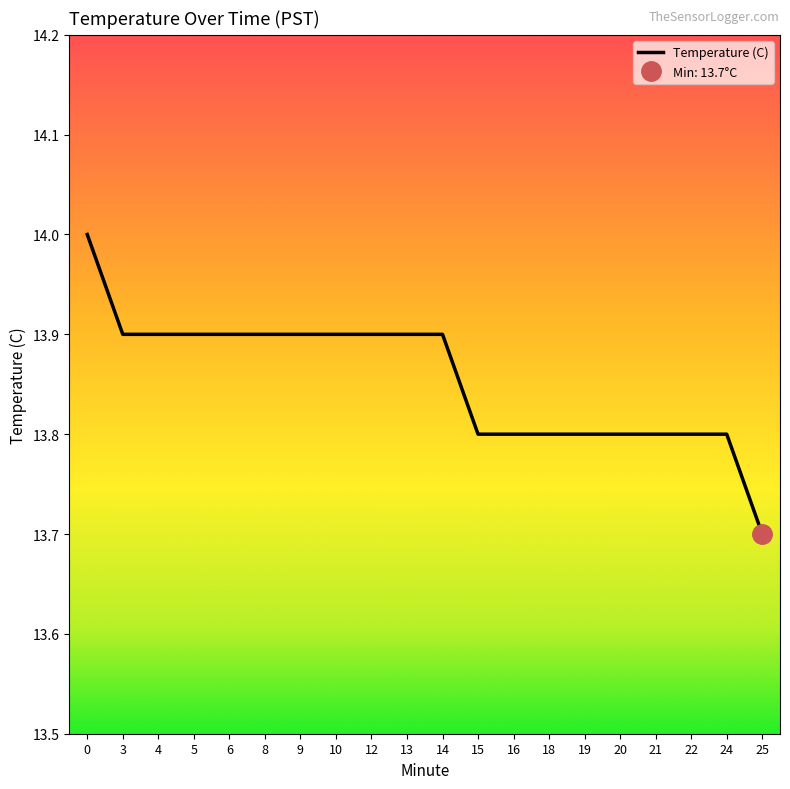

How many series are shown in this chart?

1